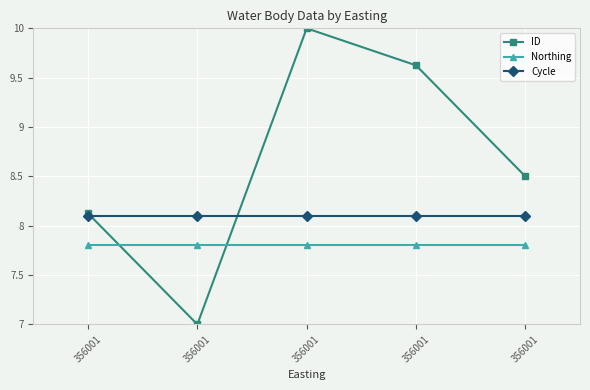

What are all the series names shown in the legend?

ID, Northing, Cycle